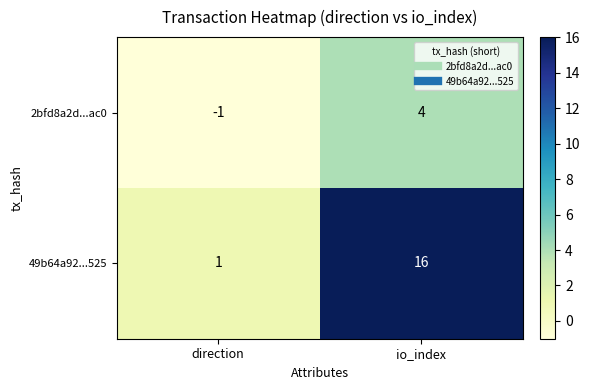

What is the difference between the maximum and minimum values in the 2bfd8a2d...ac0 series?

5